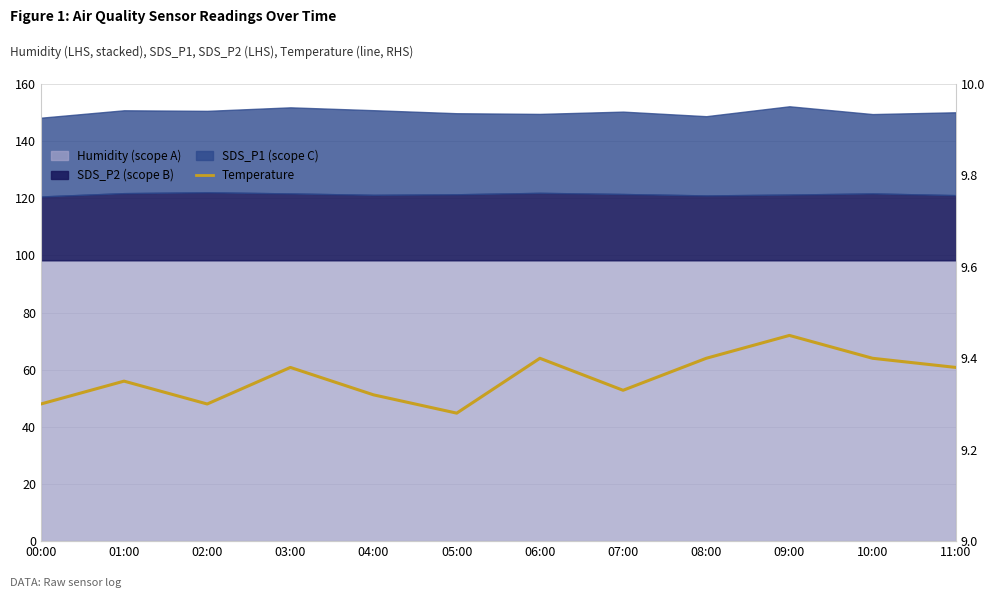

Reading left to right, extract all data points from this chart.

00:00=9.3	01:00=9.3	02:00=9.3	03:00=9.4	04:00=9.3	05:00=9.3	06:00=9.4	07:00=9.3	08:00=9.4	09:00=9.4	10:00=9.4	11:00=9.4